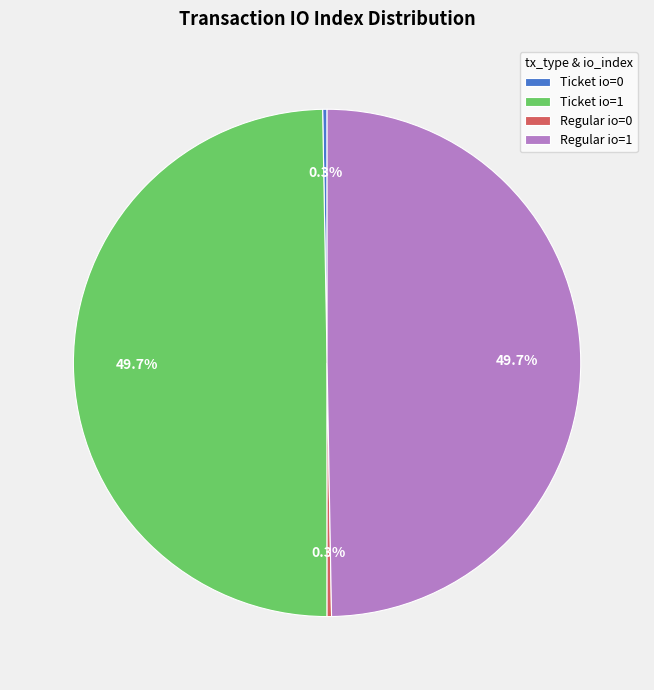

Approximately how many times larger is the value at Ticket io=1 compared to Regular io=1?

1.0